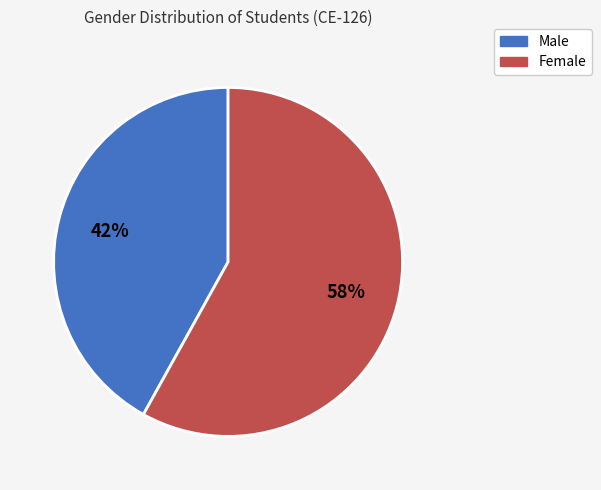

Approximately how many times larger is the value at Female compared to Male?

1.4